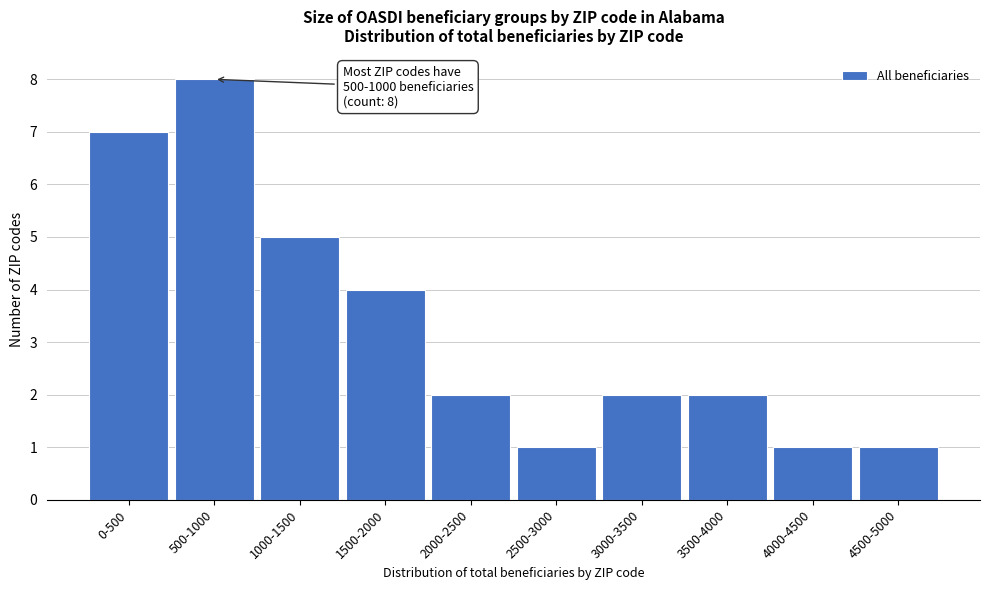

Reading right to left, extract all data points from this chart.

4500-5000=1	4000-4500=1	3500-4000=2	3000-3500=2	2500-3000=1	2000-2500=2	1500-2000=4	1000-1500=5	500-1000=8	0-500=7